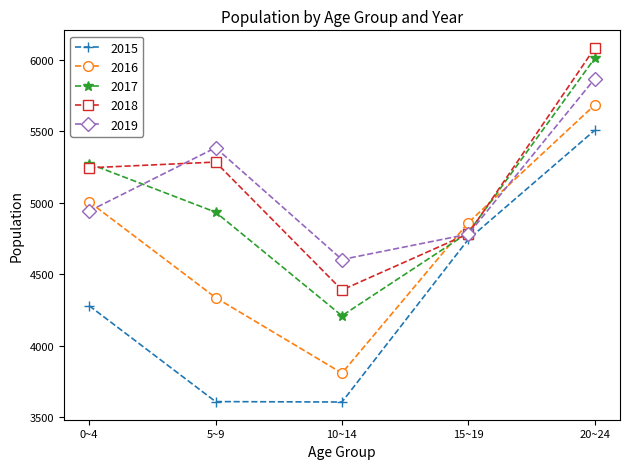

What is the spread (max minus min) of values at 0~4?

993